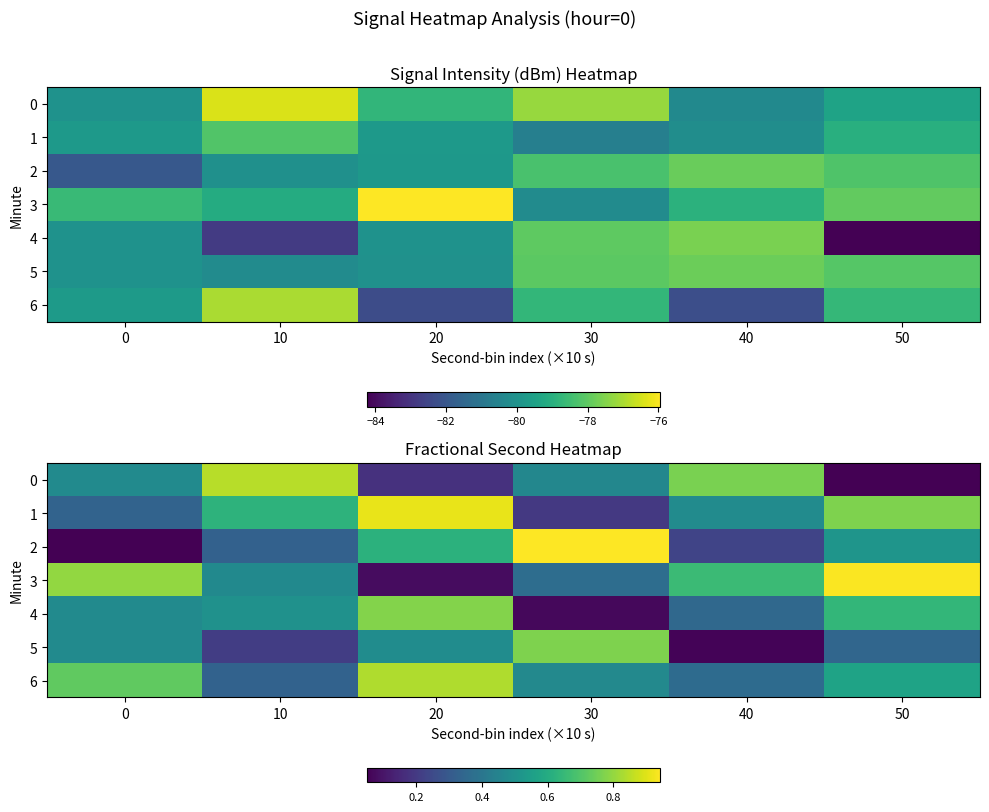

Which category has the lowest value across all series?

50